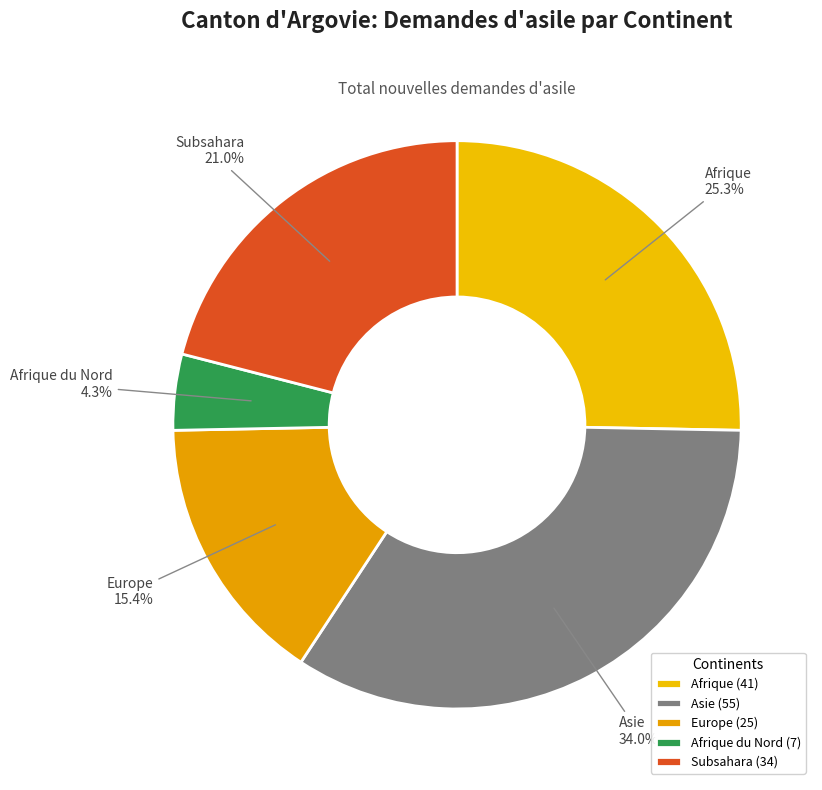

Between Subsahara and Asie, which is larger?

Asie